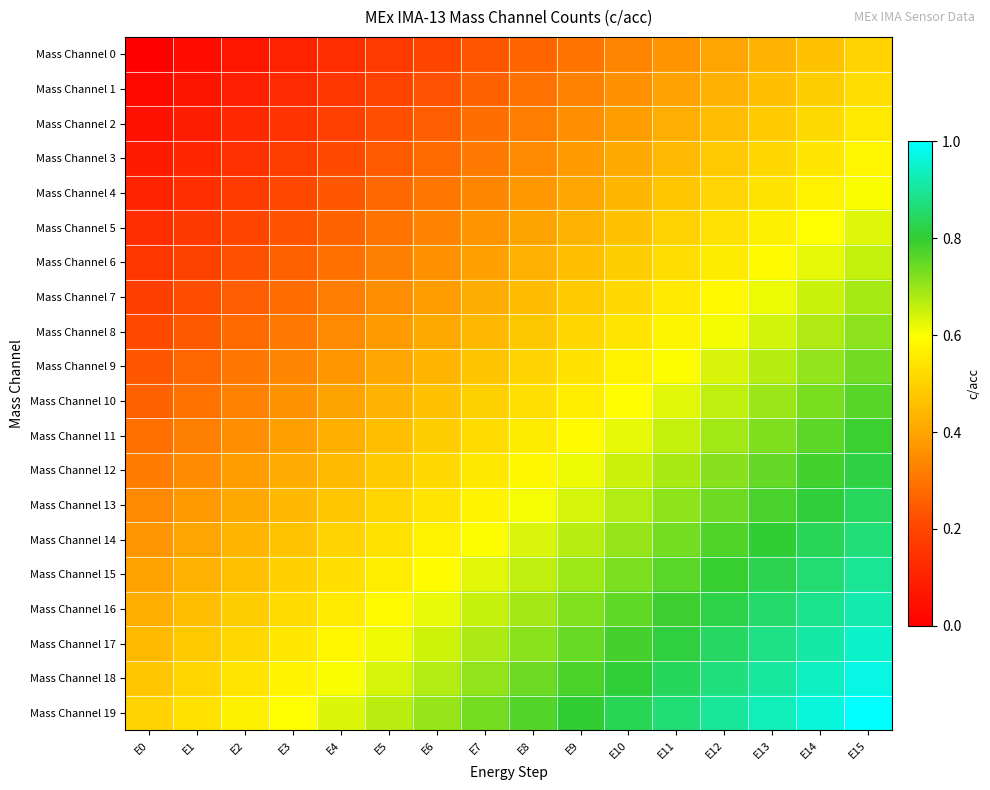

Between E9 and E12, which is larger?

E12